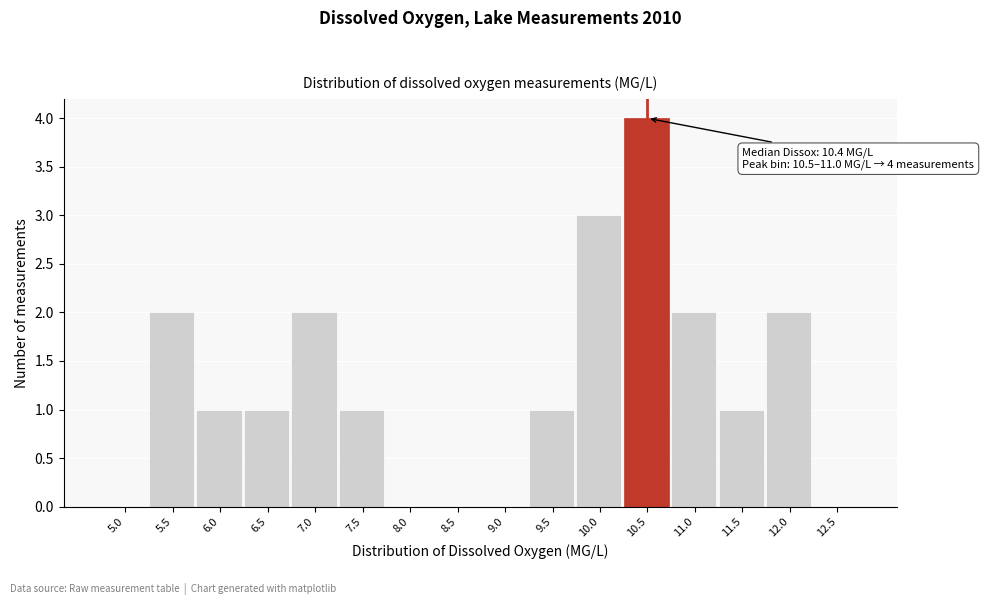

Reading right to left, transcribe all the data shown in this chart.

12.5=0	12.0=2	11.5=1	11.0=2	10.5=4	10.0=3	9.5=1	9.0=0	8.5=0	8.0=0	7.5=1	7.0=2	6.5=1	6.0=1	5.5=2	5.0=0